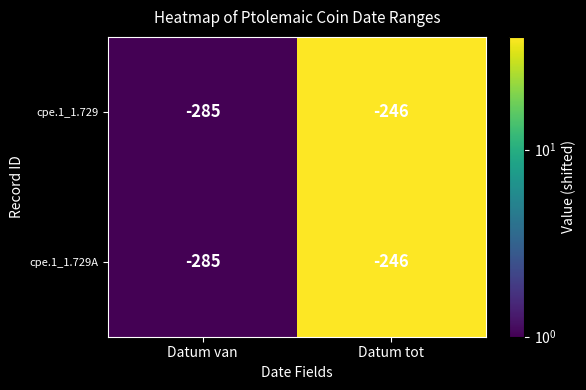

What is the highest value of the cpe.1_1.729 series?

-246